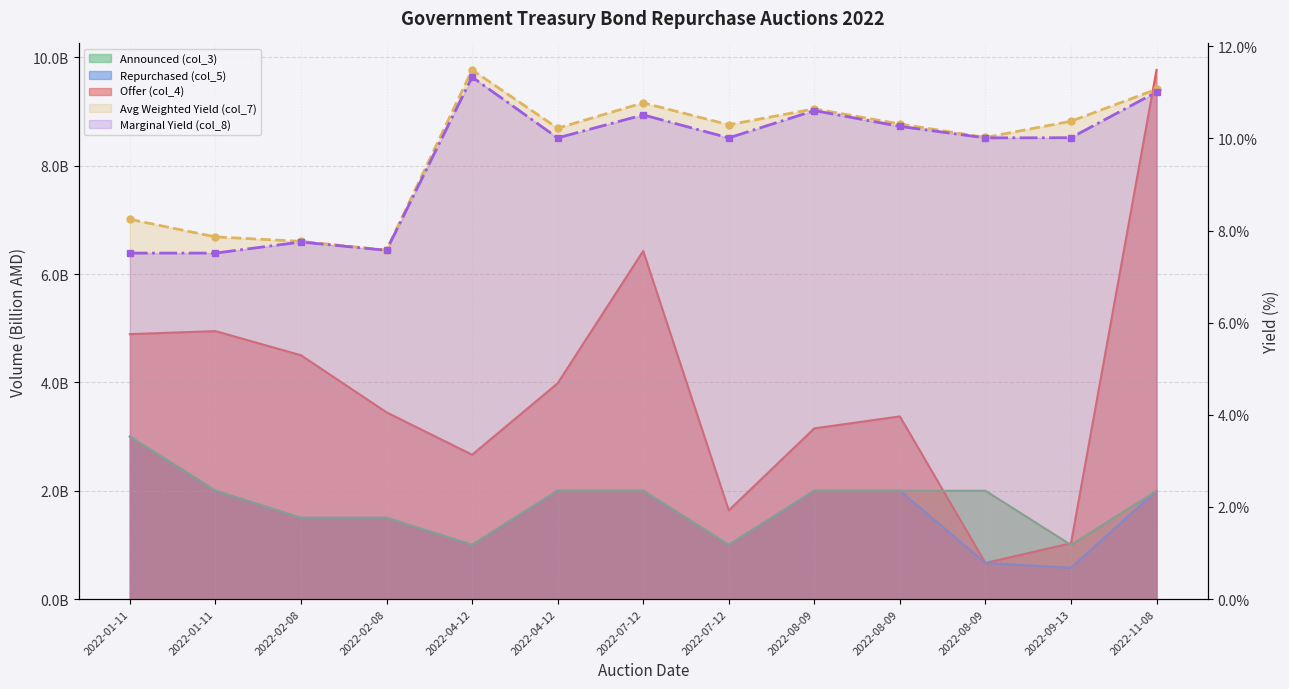

What is the total value across all series at 2022-01-11?

10.9